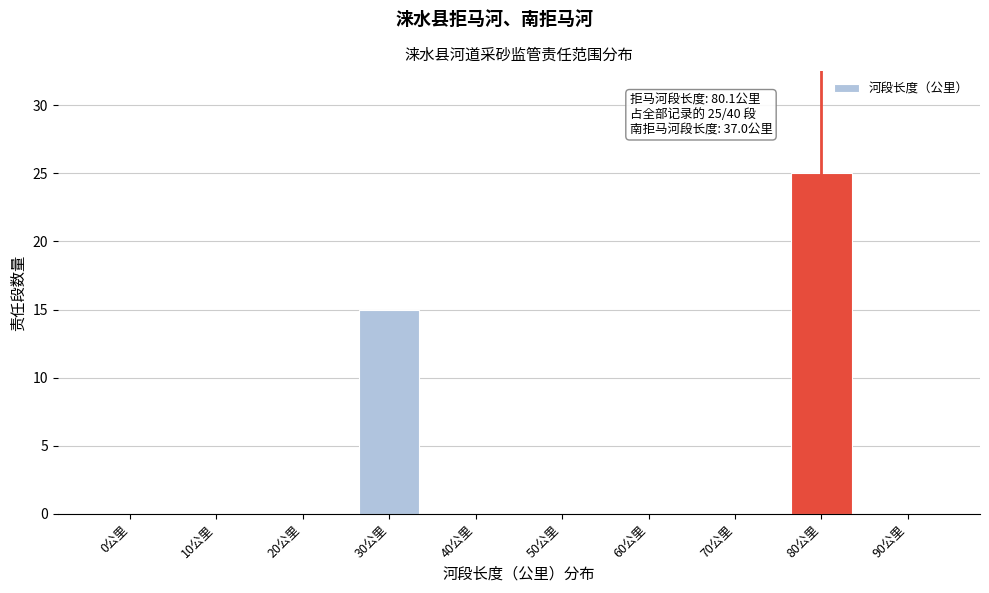

Reading left to right, extract all data points from this chart.

0公里=0	10公里=0	20公里=0	30公里=15	40公里=0	50公里=0	60公里=0	70公里=0	80公里=25	90公里=0